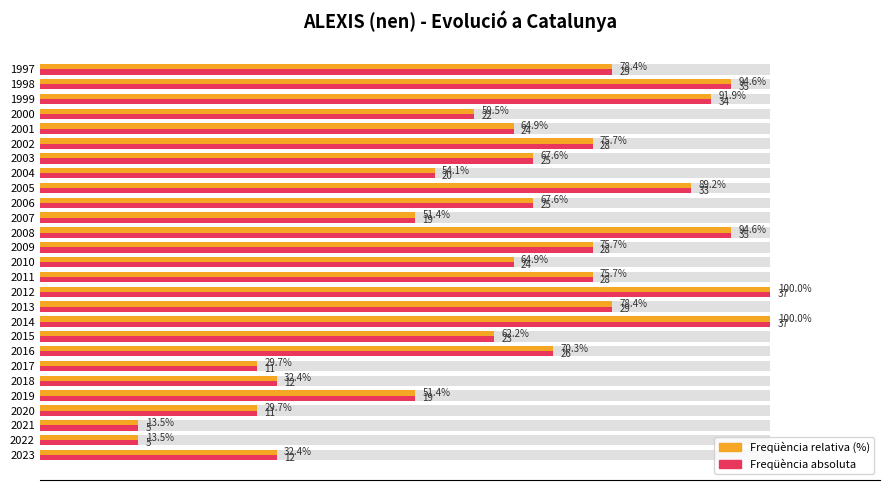

Does the chart contain any negative values?

No